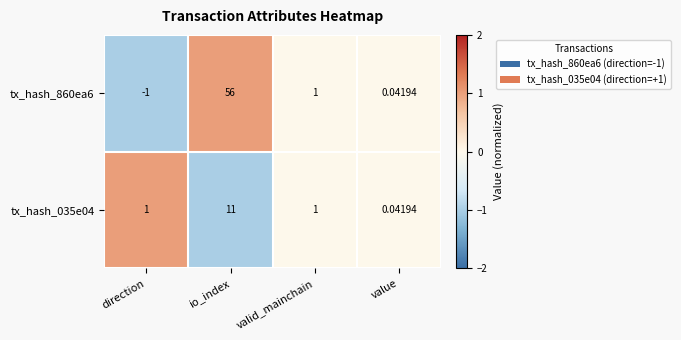

Where is tx_hash_860ea6 nearest to the value 27?

valid_mainchain